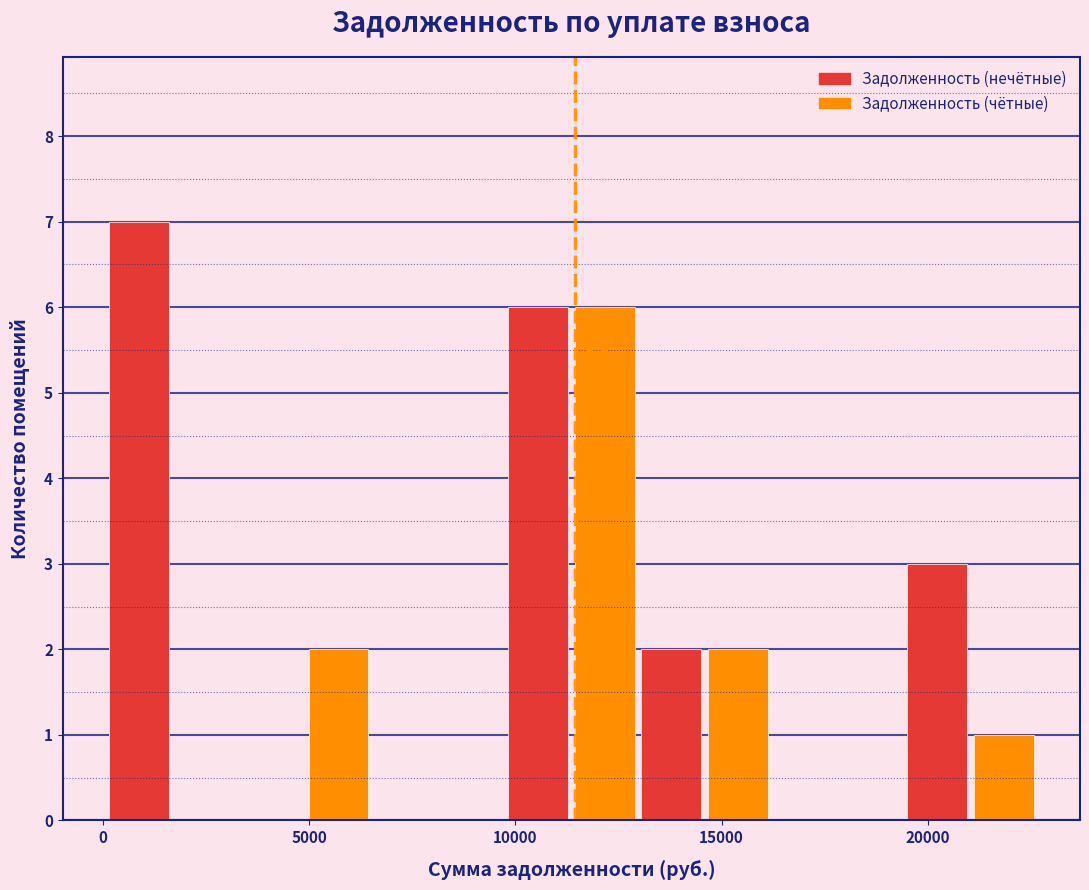

Around what value on the x-axis is the tallest bar? Give the approximate position of its centre, as read against the axis.

1000